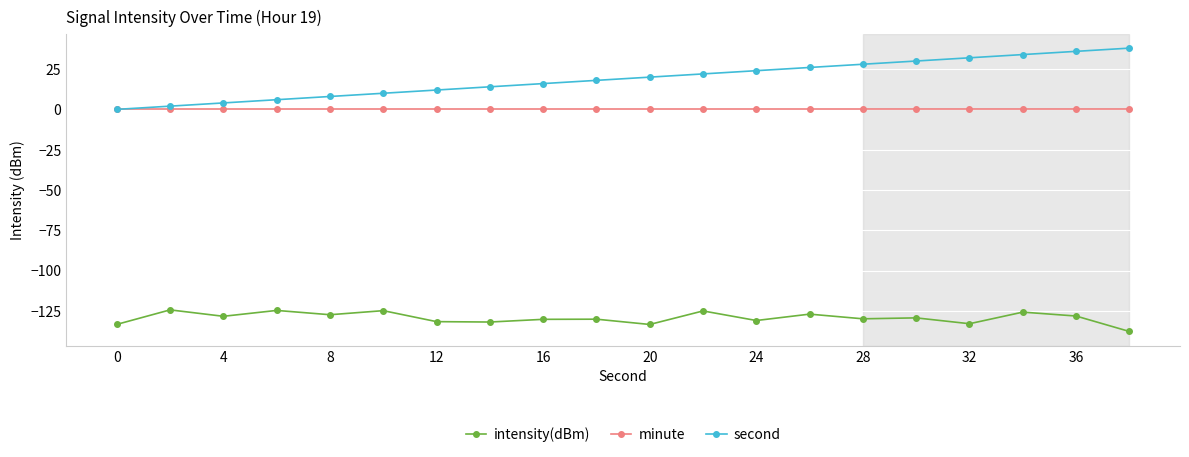

Rank the series by their maximum value, from lowest to highest.

intensity(dBm), minute, second